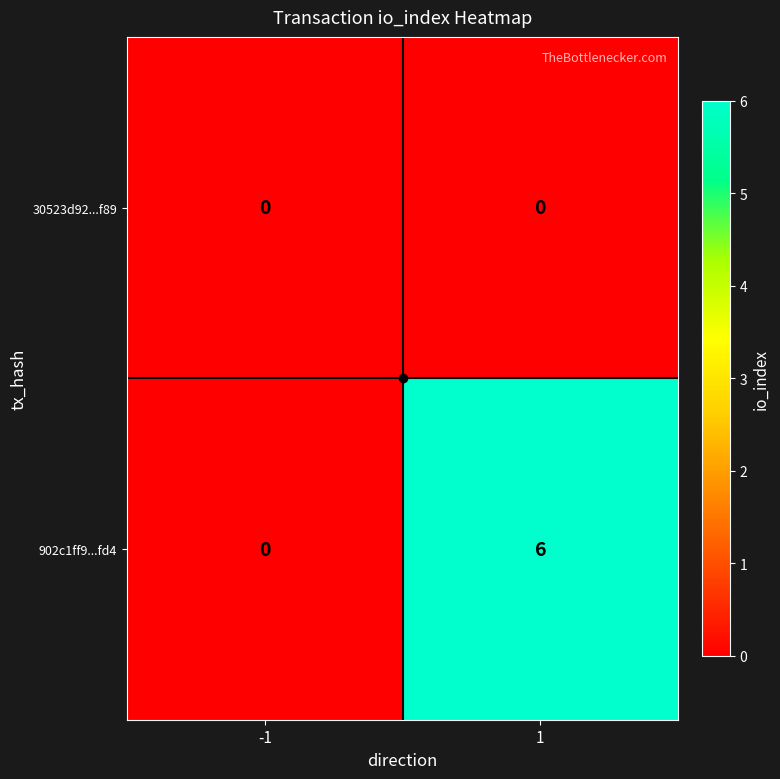

True or false: 902c1ff9...fd4 has a value of 2 at 1.

False